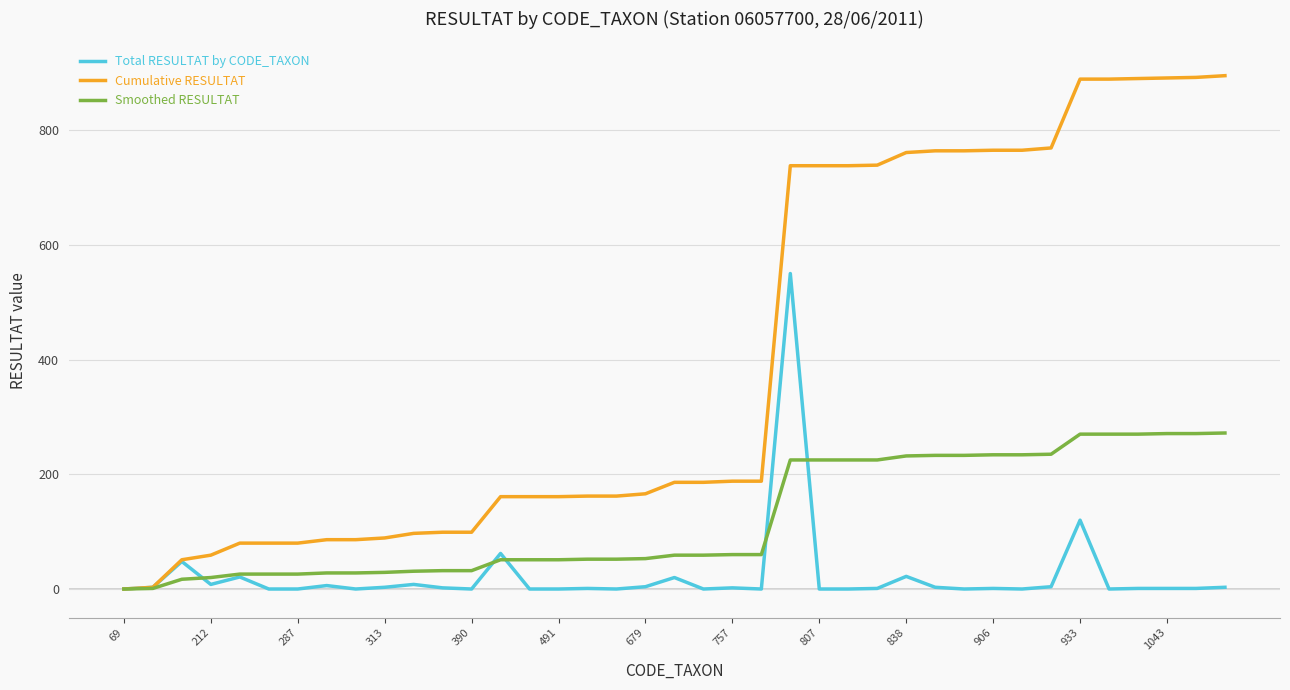

Rank the series by their average value, from highest to lowest.

Cumulative RESULTAT, Smoothed RESULTAT, Total RESULTAT by CODE_TAXON